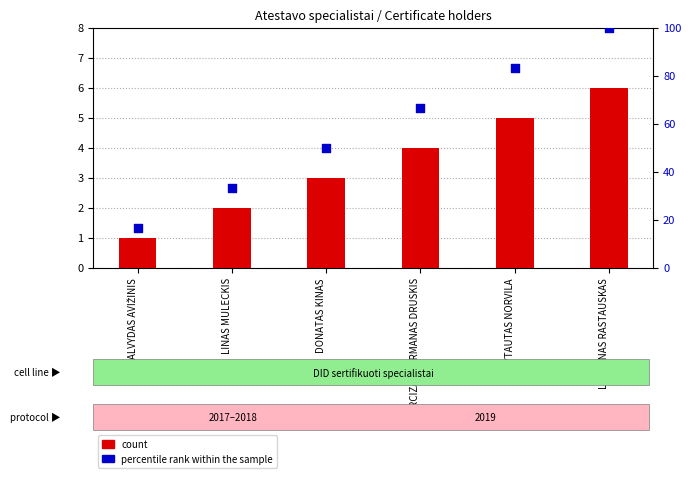

At how many categories does at least one series exceed 31?

5